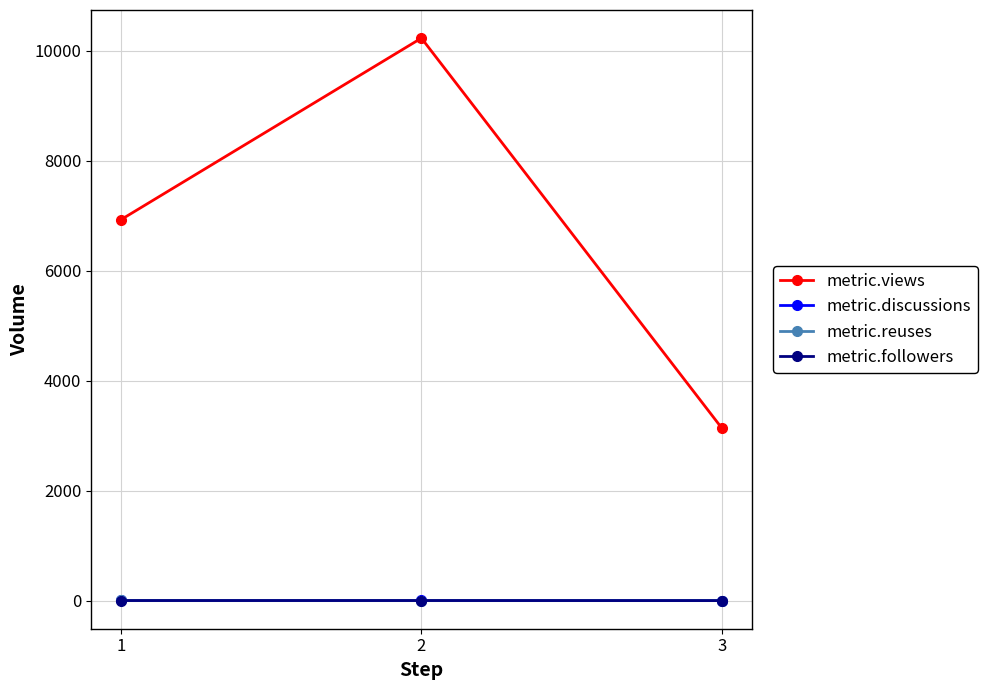

What is the sum of all metric.views values?

20292